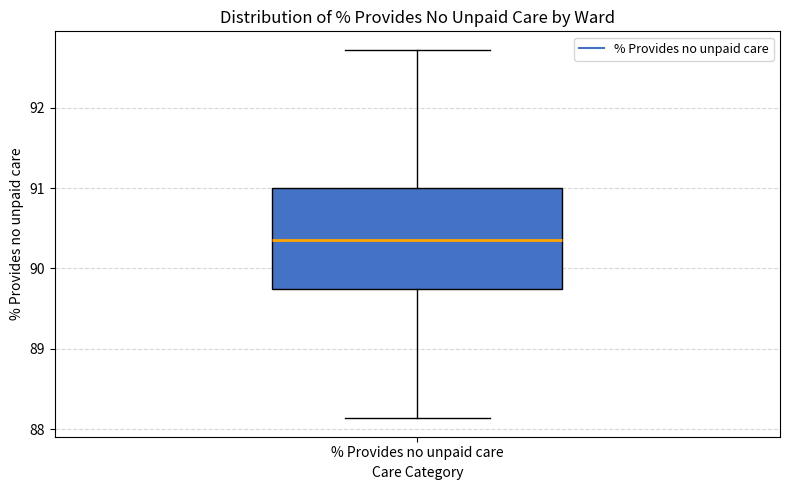

Read this box plot against the y-axis: the position of the median line, the range covered by the box, and the ends of both whiskers. The values are not printed on the chart, so give them approximately, as read against the axis.

median 90.4, box 89.7 to 91.0, whiskers 88.1 to 92.7